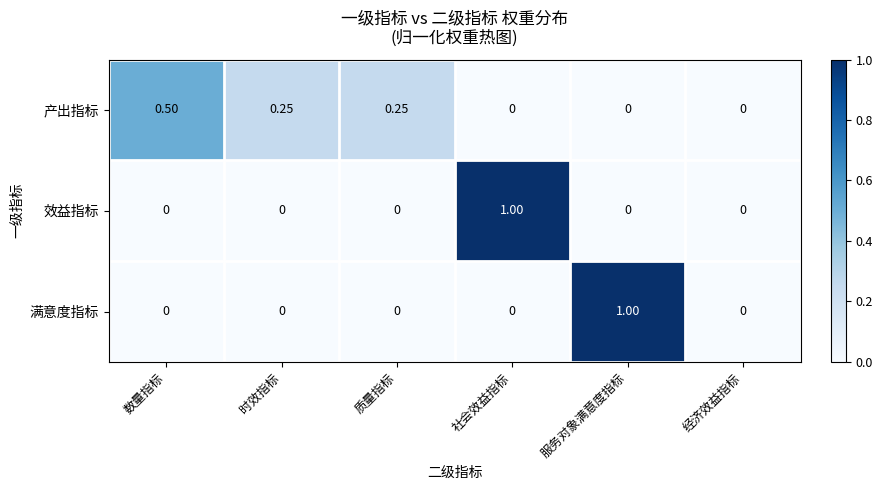

Between 时效指标 and 经济效益指标, which series saw the biggest shift?

产出指标